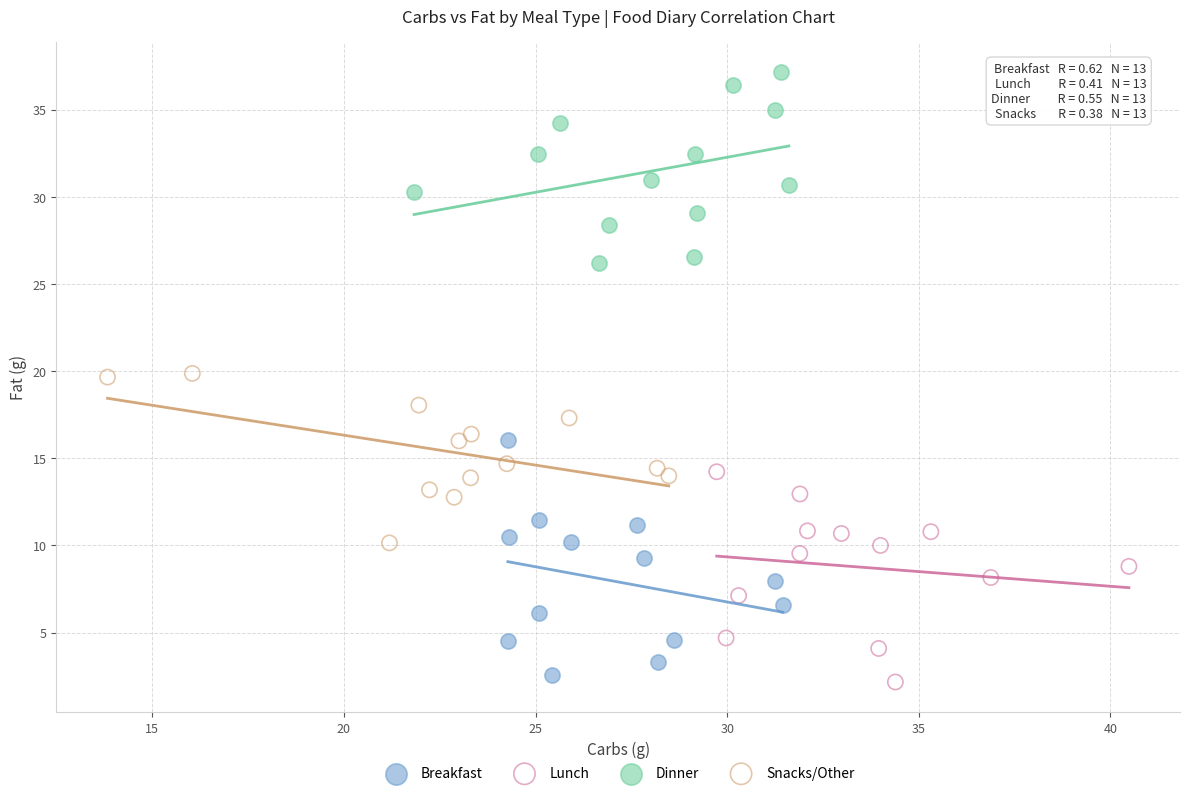

Which series reaches the maximum Y coordinate?

Dinner